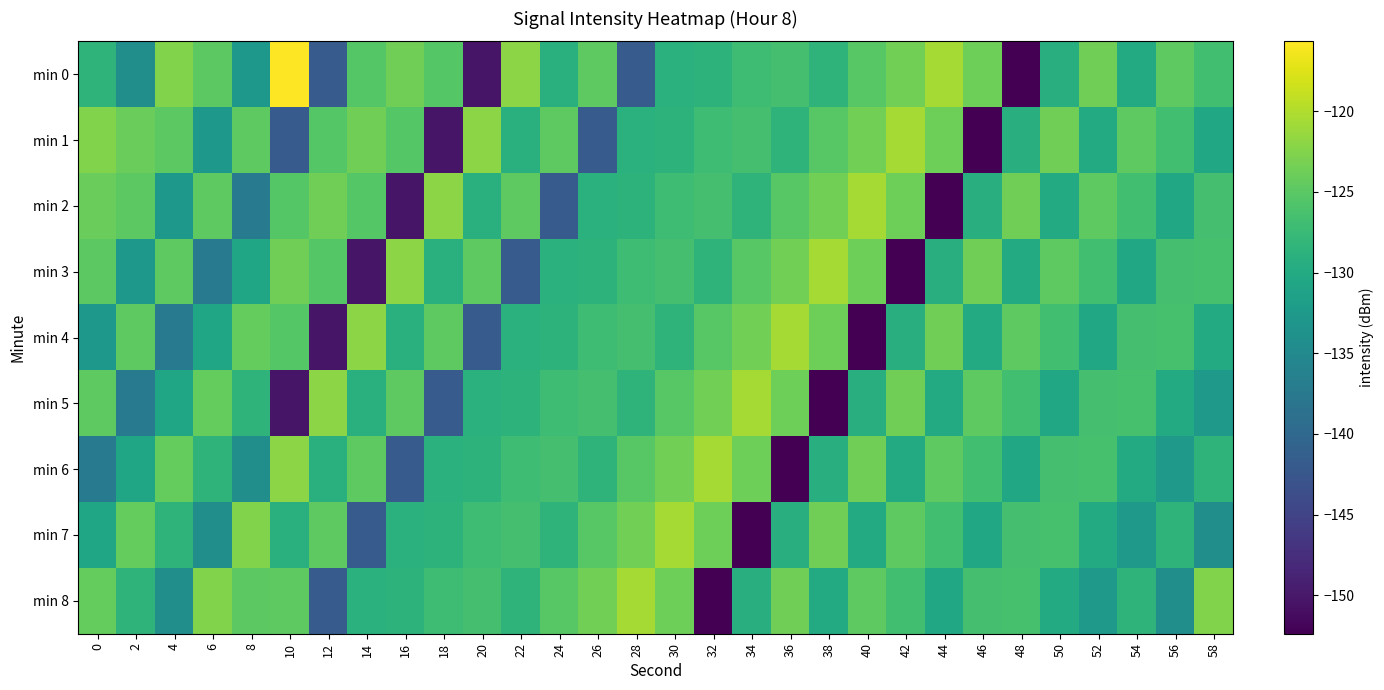

Reading left to right, list all the values displayed in this chart.

min 0: 0=-128.6	2=-134.2	4=-122.7	6=-125.0	8=-132.8	10=-115.7	12=-141.8	14=-125.3	16=-123.7	18=-125.4	20=-150.3	22=-122.1	24=-129.1	26=-124.8	28=-141.9	30=-129.0	32=-128.7	34=-127.1	36=-126.5	38=-128.4	40=-125.2	42=-123.5	44=-120.6	46=-123.8	48=-152.4	50=-129.3	52=-123.6	54=-129.9	56=-124.8	58=-126.8
min 1: 0=-122.7	2=-124.1	4=-125.0	6=-132.8	8=-124.7	10=-141.8	12=-125.3	14=-123.7	16=-125.4	18=-150.3	20=-122.1	22=-129.1	24=-124.8	26=-141.9	28=-129.0	30=-128.7	32=-127.1	34=-126.5	36=-128.4	38=-125.2	40=-123.5	42=-120.6	44=-123.8	46=-152.4	48=-129.3	50=-123.6	52=-129.9	54=-124.8	56=-126.8	58=-130.3
min 2: 0=-124.1	2=-125.0	4=-132.8	6=-124.7	8=-137.4	10=-125.3	12=-123.7	14=-125.4	16=-150.3	18=-122.1	20=-129.1	22=-124.8	24=-141.9	26=-129.0	28=-128.7	30=-127.1	32=-126.5	34=-128.4	36=-125.2	38=-123.5	40=-120.6	42=-123.8	44=-152.4	46=-129.3	48=-123.6	50=-129.9	52=-124.8	54=-126.8	56=-130.3	58=-126.5
min 3: 0=-125.0	2=-132.8	4=-124.7	6=-137.4	8=-130.8	10=-123.7	12=-125.4	14=-150.3	16=-122.1	18=-129.1	20=-124.8	22=-141.9	24=-129.0	26=-128.7	28=-127.1	30=-126.5	32=-128.4	34=-125.2	36=-123.5	38=-120.6	40=-123.8	42=-152.4	44=-129.3	46=-123.6	48=-129.9	50=-124.8	52=-126.8	54=-130.3	56=-126.5	58=-126.4
min 4: 0=-132.8	2=-124.7	4=-137.4	6=-130.8	8=-124.3	10=-125.4	12=-150.3	14=-122.1	16=-129.1	18=-124.8	20=-141.9	22=-129.0	24=-128.7	26=-127.1	28=-126.5	30=-128.4	32=-125.2	34=-123.5	36=-120.6	38=-123.8	40=-152.4	42=-129.3	44=-123.6	46=-129.9	48=-124.8	50=-126.8	52=-130.3	54=-126.5	56=-126.4	58=-129.9
min 5: 0=-124.7	2=-137.4	4=-130.8	6=-124.3	8=-128.6	10=-150.3	12=-122.1	14=-129.1	16=-124.8	18=-141.9	20=-129.0	22=-128.7	24=-127.1	26=-126.5	28=-128.4	30=-125.2	32=-123.5	34=-120.6	36=-123.8	38=-152.4	40=-129.3	42=-123.6	44=-129.9	46=-124.8	48=-126.8	50=-130.3	52=-126.5	54=-126.4	56=-129.9	58=-132.4
min 6: 0=-137.4	2=-130.8	4=-124.3	6=-128.6	8=-134.2	10=-122.1	12=-129.1	14=-124.8	16=-141.9	18=-129.0	20=-128.7	22=-127.1	24=-126.5	26=-128.4	28=-125.2	30=-123.5	32=-120.6	34=-123.8	36=-152.4	38=-129.3	40=-123.6	42=-129.9	44=-124.8	46=-126.8	48=-130.3	50=-126.5	52=-126.4	54=-129.9	56=-132.4	58=-128.6
min 7: 0=-130.8	2=-124.3	4=-128.6	6=-134.2	8=-122.7	10=-129.1	12=-124.8	14=-141.9	16=-129.0	18=-128.7	20=-127.1	22=-126.5	24=-128.4	26=-125.2	28=-123.5	30=-120.6	32=-123.8	34=-152.4	36=-129.3	38=-123.6	40=-129.9	42=-124.8	44=-126.8	46=-130.3	48=-126.5	50=-126.4	52=-129.9	54=-132.4	56=-128.6	58=-134.2
min 8: 0=-124.3	2=-128.6	4=-134.2	6=-122.7	8=-125.0	10=-124.8	12=-141.9	14=-129.0	16=-128.7	18=-127.1	20=-126.5	22=-128.4	24=-125.2	26=-123.5	28=-120.6	30=-123.8	32=-152.4	34=-129.3	36=-123.6	38=-129.9	40=-124.8	42=-126.8	44=-130.3	46=-126.5	48=-126.4	50=-129.9	52=-132.4	54=-128.6	56=-134.2	58=-122.7